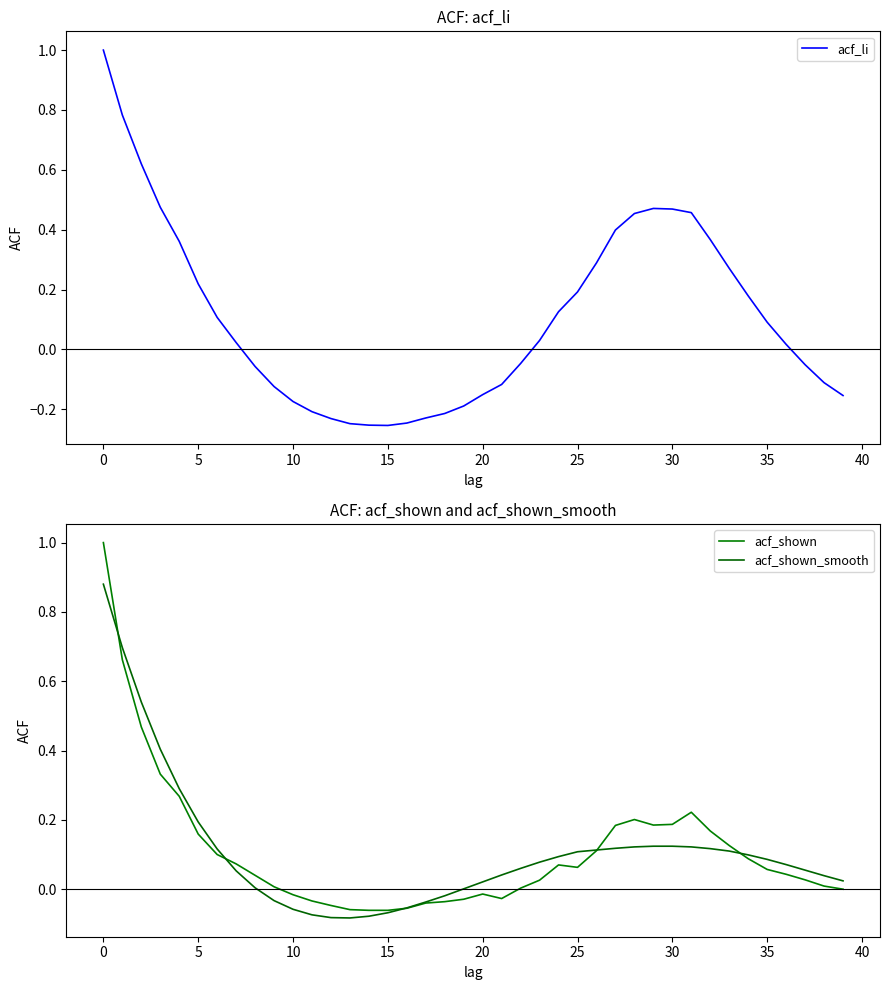

Between 40 and 26, which is larger?

26